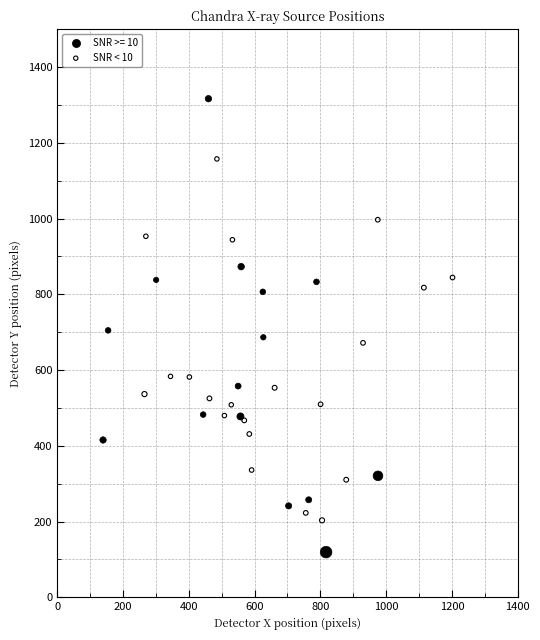

Which series reaches the maximum Y coordinate?

SNR >= 10